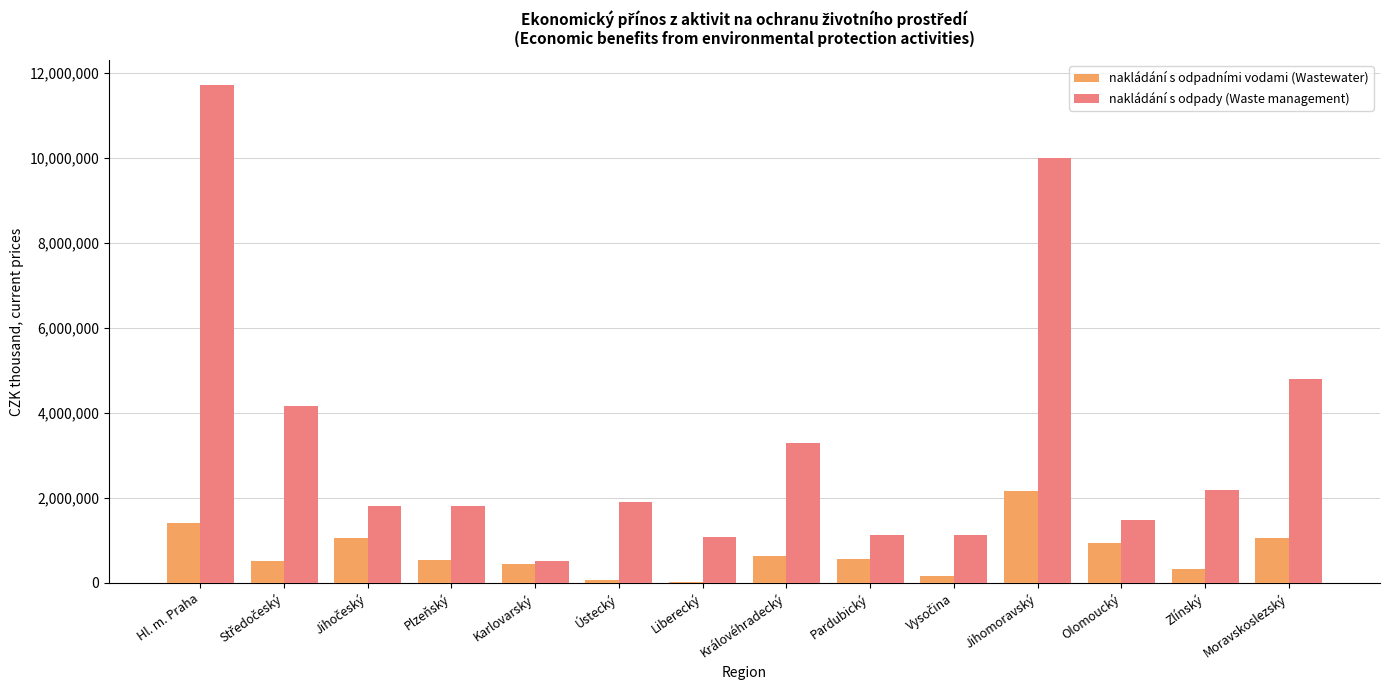

At which category is the sum across all series the highest?

Hl. m. Praha